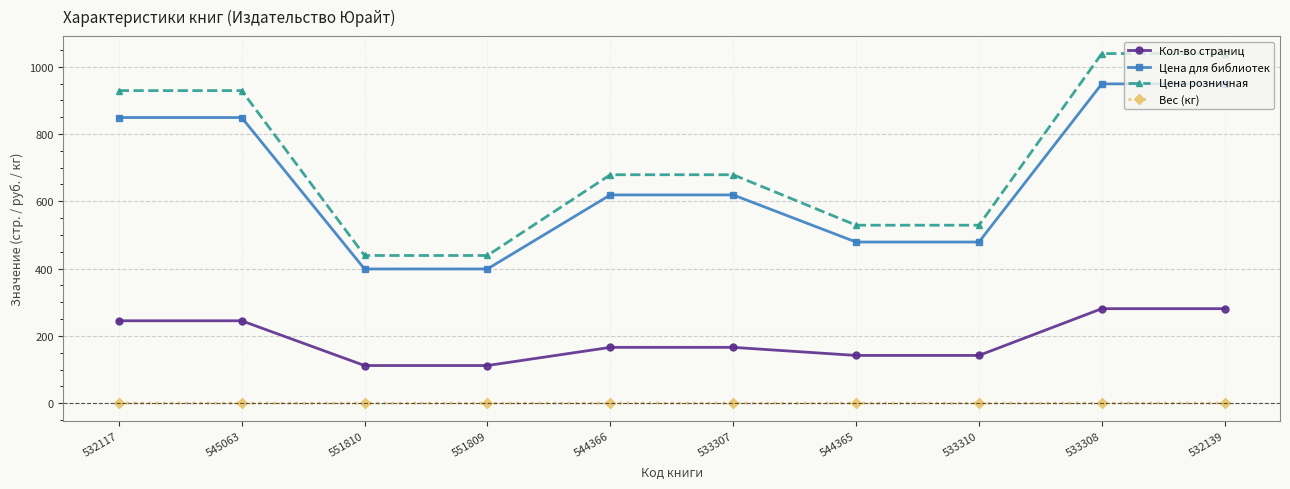

What is the smallest value displayed?

0.1